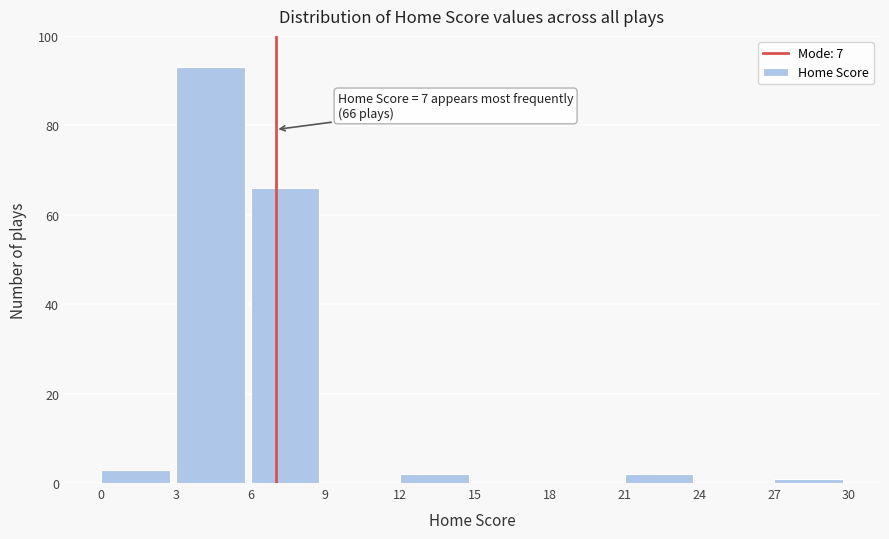

Which range on the x-axis has the tallest bar?

3 to 6